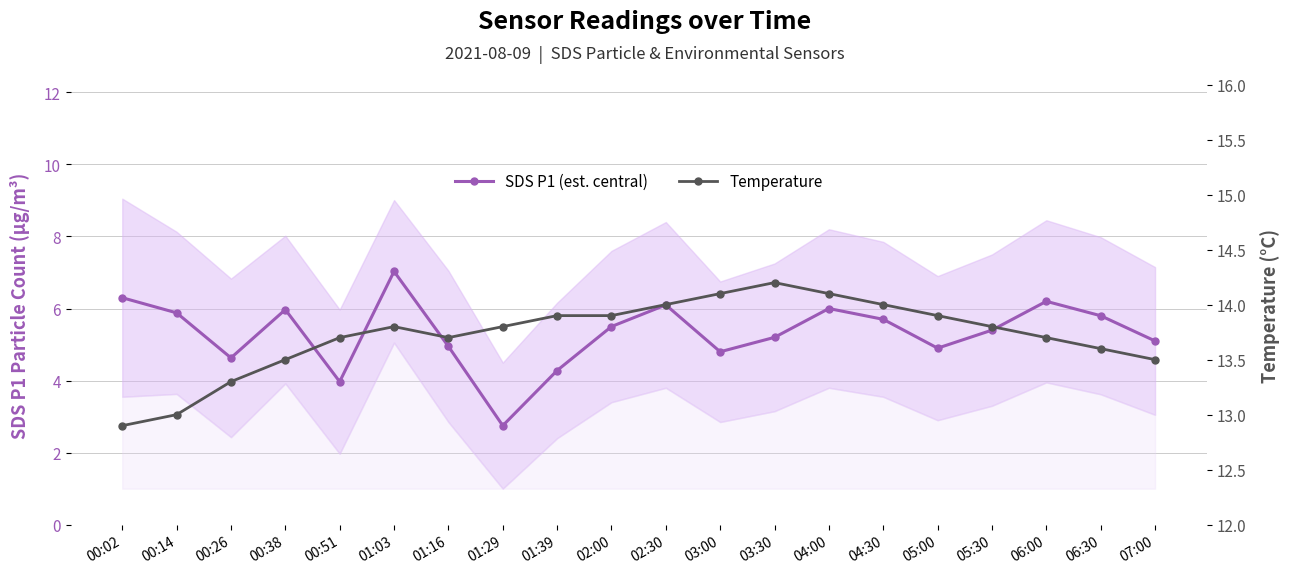

What is the label of the 8th point from the right?

03:30